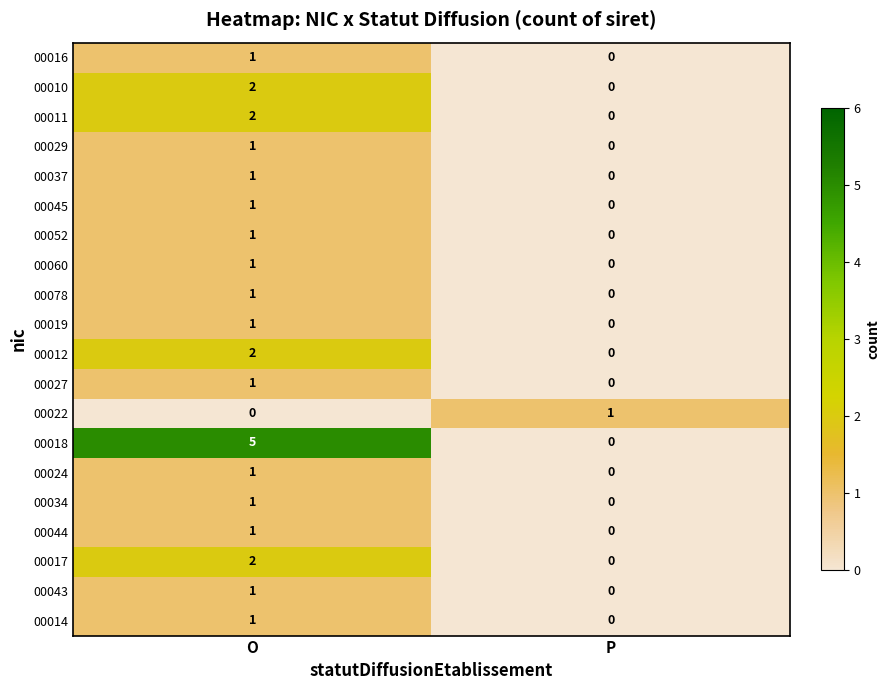

At which label is 00045 closest to 0?

P